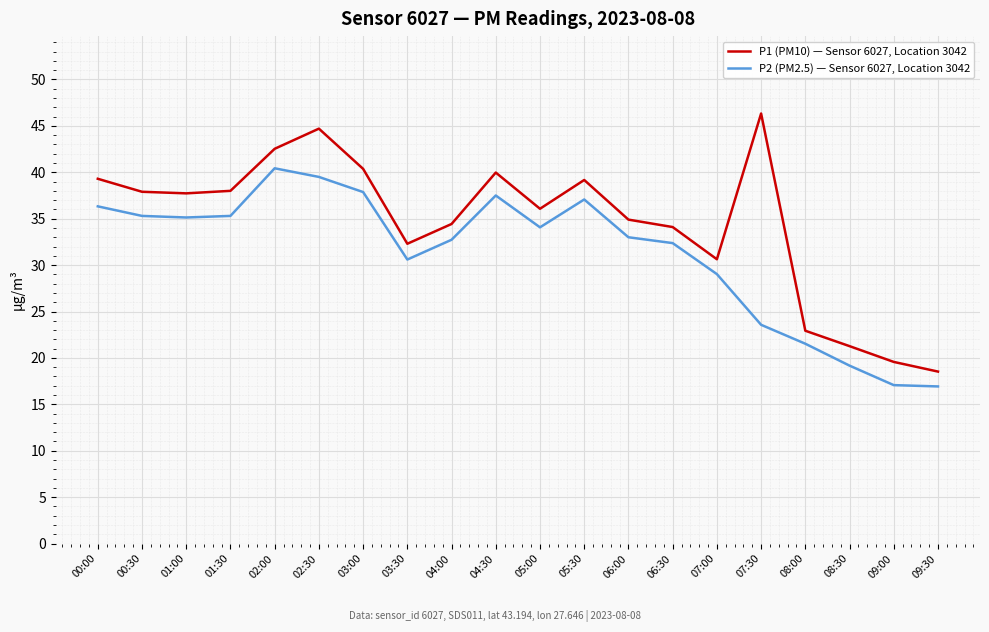

Which series has the largest total across all categories?

P1 (PM10) — Sensor 6027, Location 3042